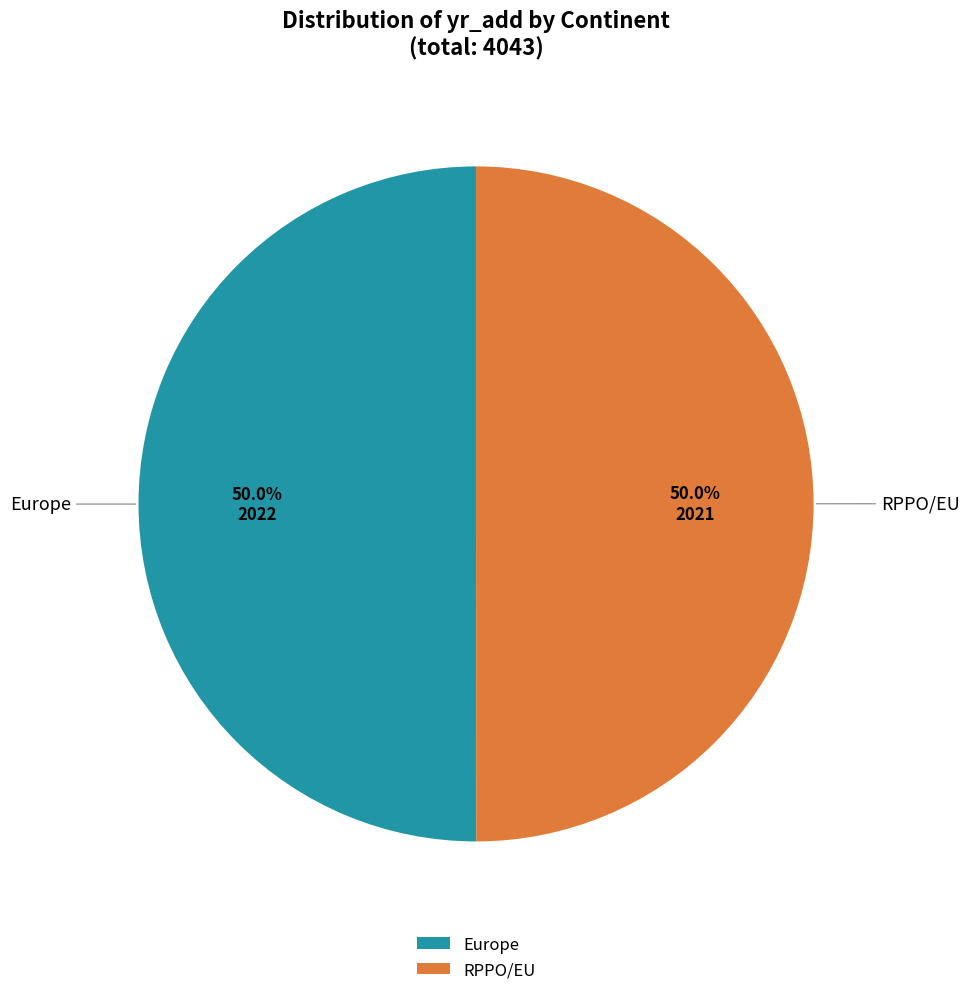

What portion of the pie excludes Europe?

50.0%